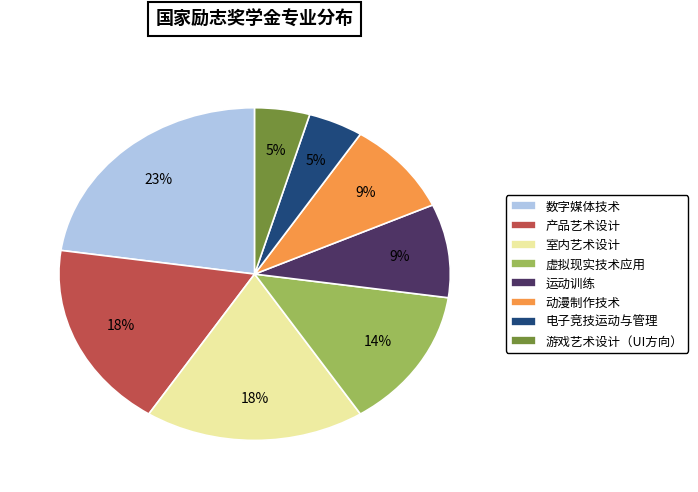

To the nearest percent, what percentage of the pie is 室内艺术设计?

18%